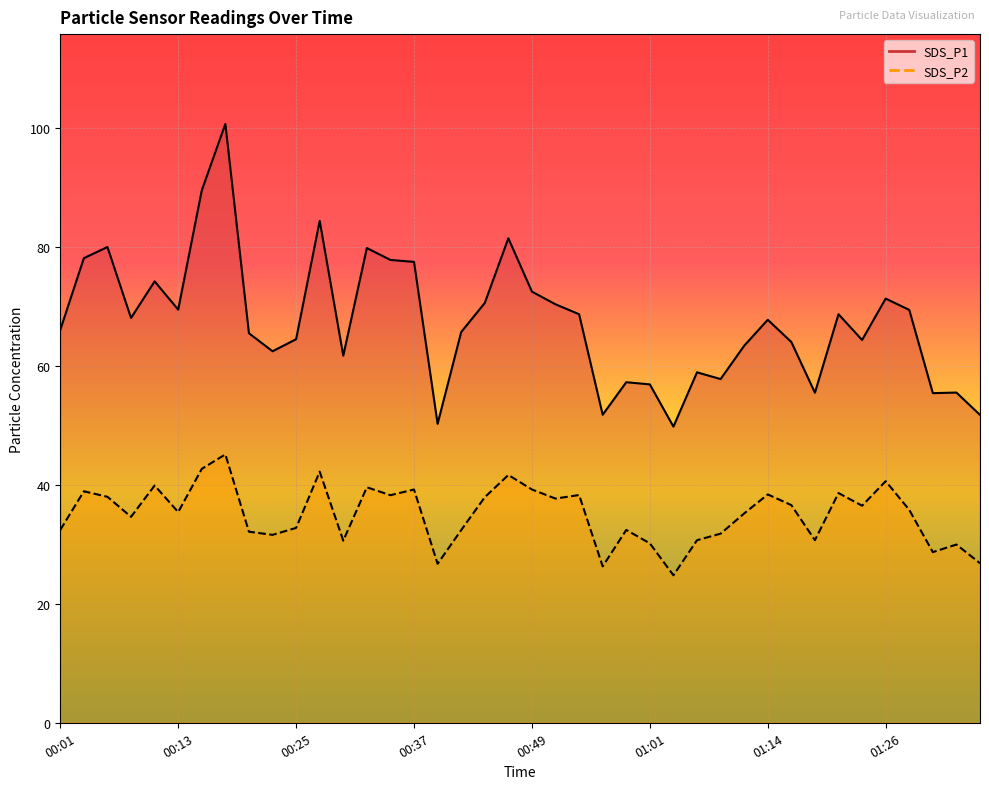

The value of SDS_P1 at 00:03 is 112.7. True or false?

False